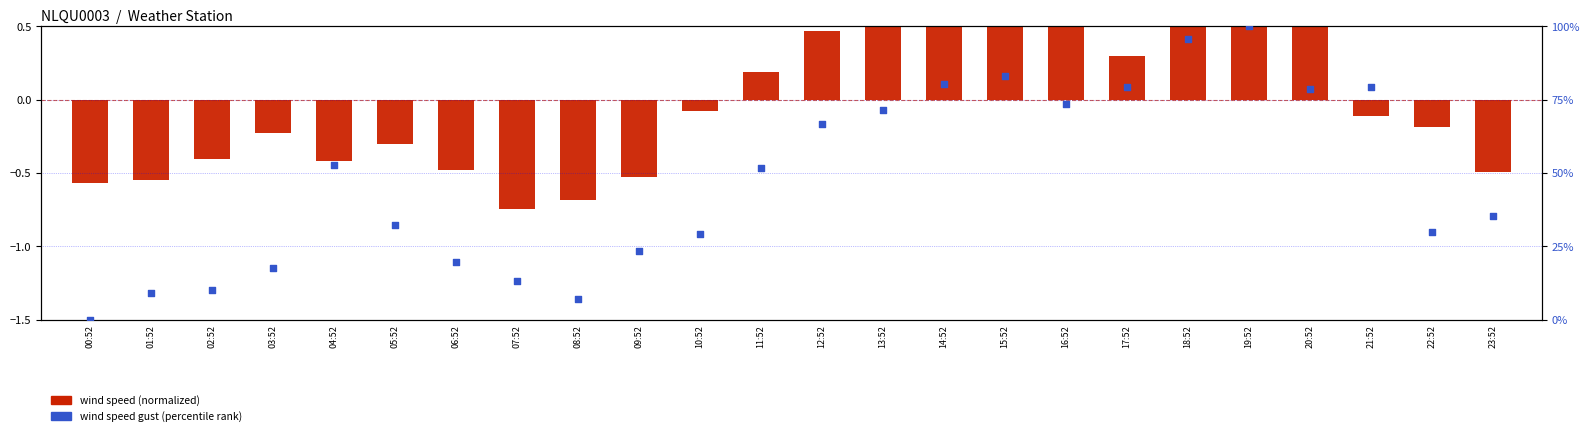

What are all the series names shown in the legend?

WIND_SPEED (normalized), WIND_SPEED_GUST (percentile)